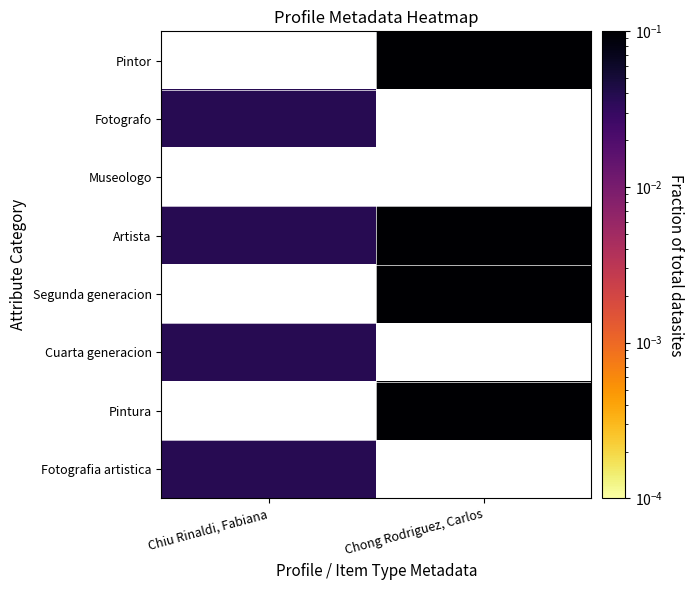

At how many categories does at least one series exceed 0?

2